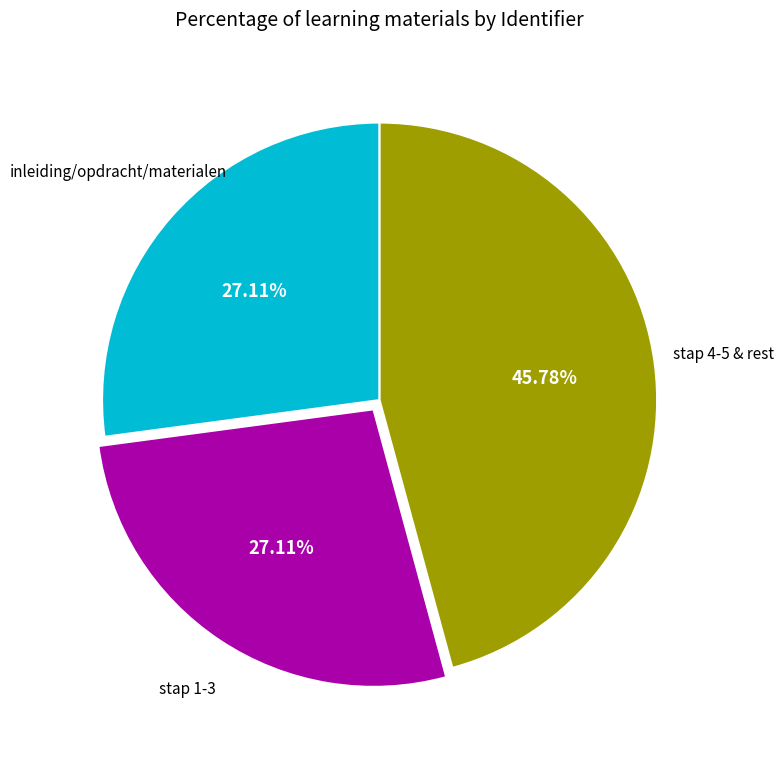

Does any single category account for the majority?

No